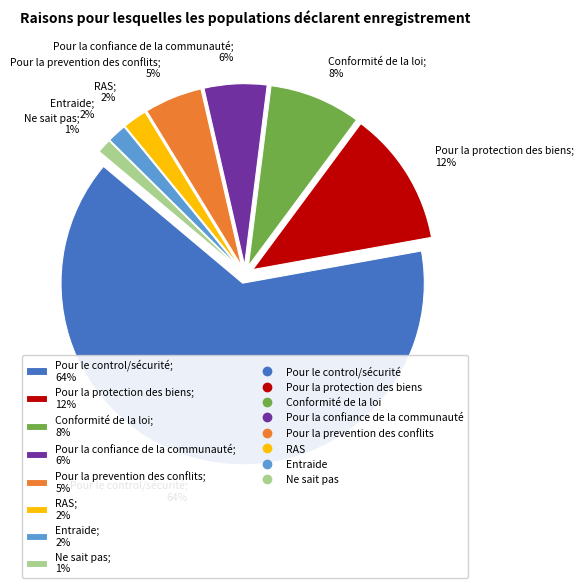

Does any single category account for the majority?

Yes